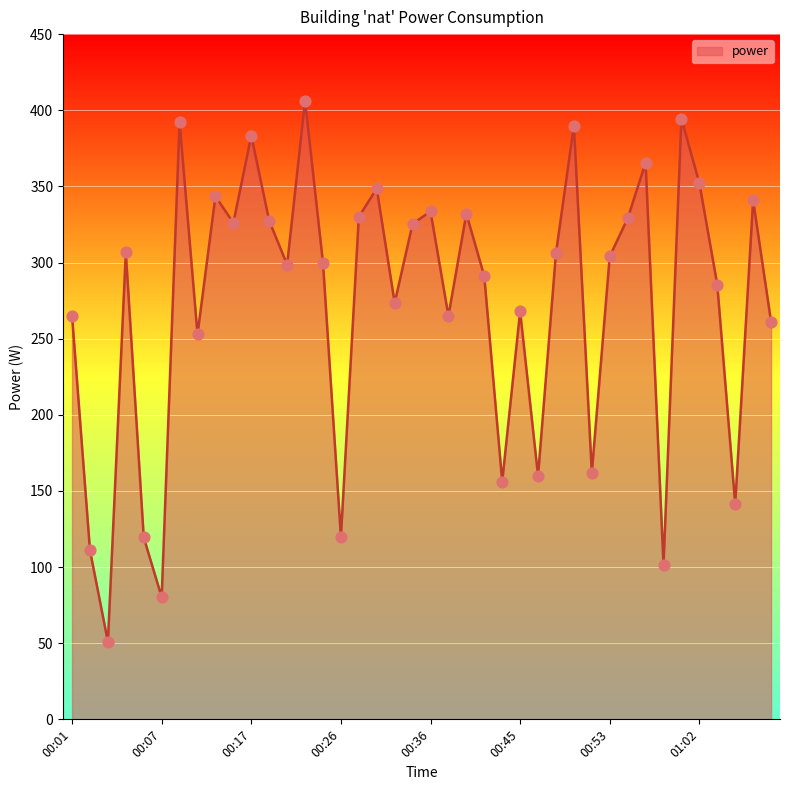

What is the minimum value shown in the chart?

51.0